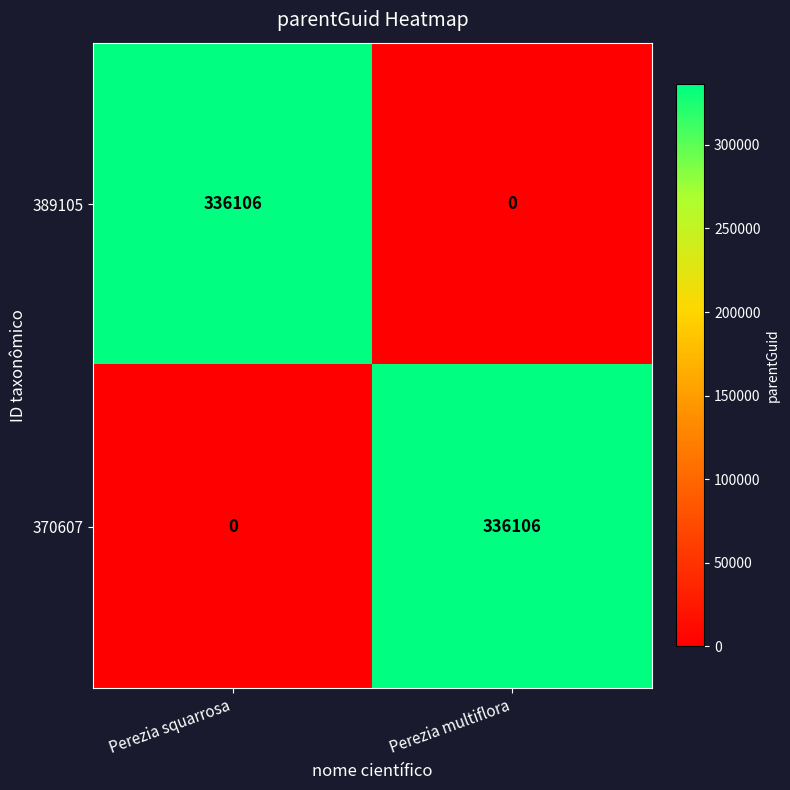

What is the sum of all 370607 values?

336106